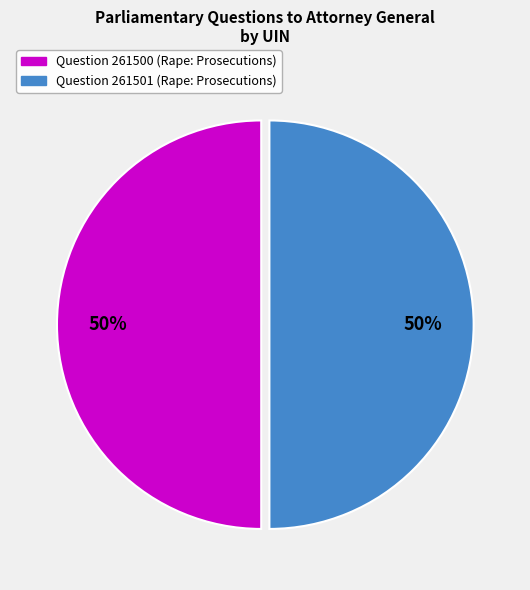

Approximately how many times larger is the value at Question 261501 (Rape: Prosecutions) compared to Question 261500 (Rape: Prosecutions)?

1.0